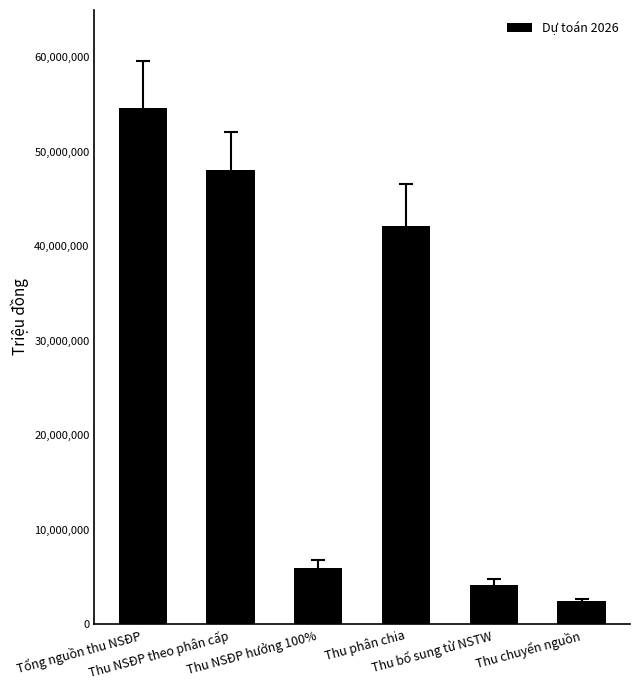

What is the label of the 4th bar from the left?

Thu phân chia